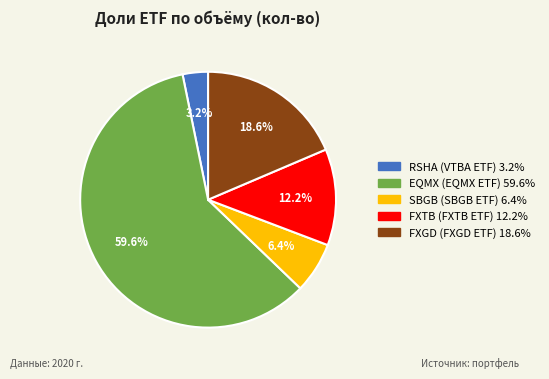

What percentage is the FXTB slice, to the nearest percent?

12%